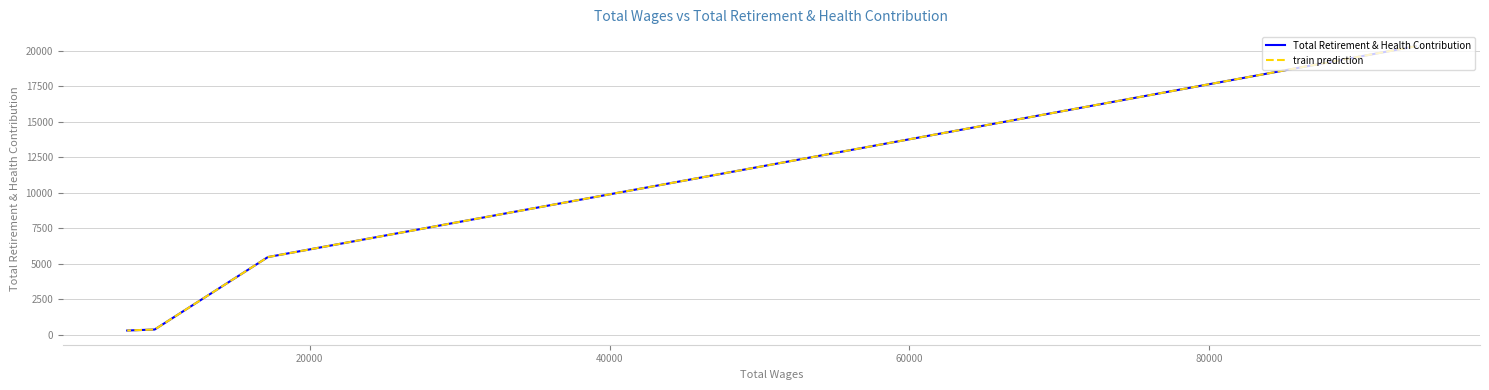

How many series are shown in this chart?

2